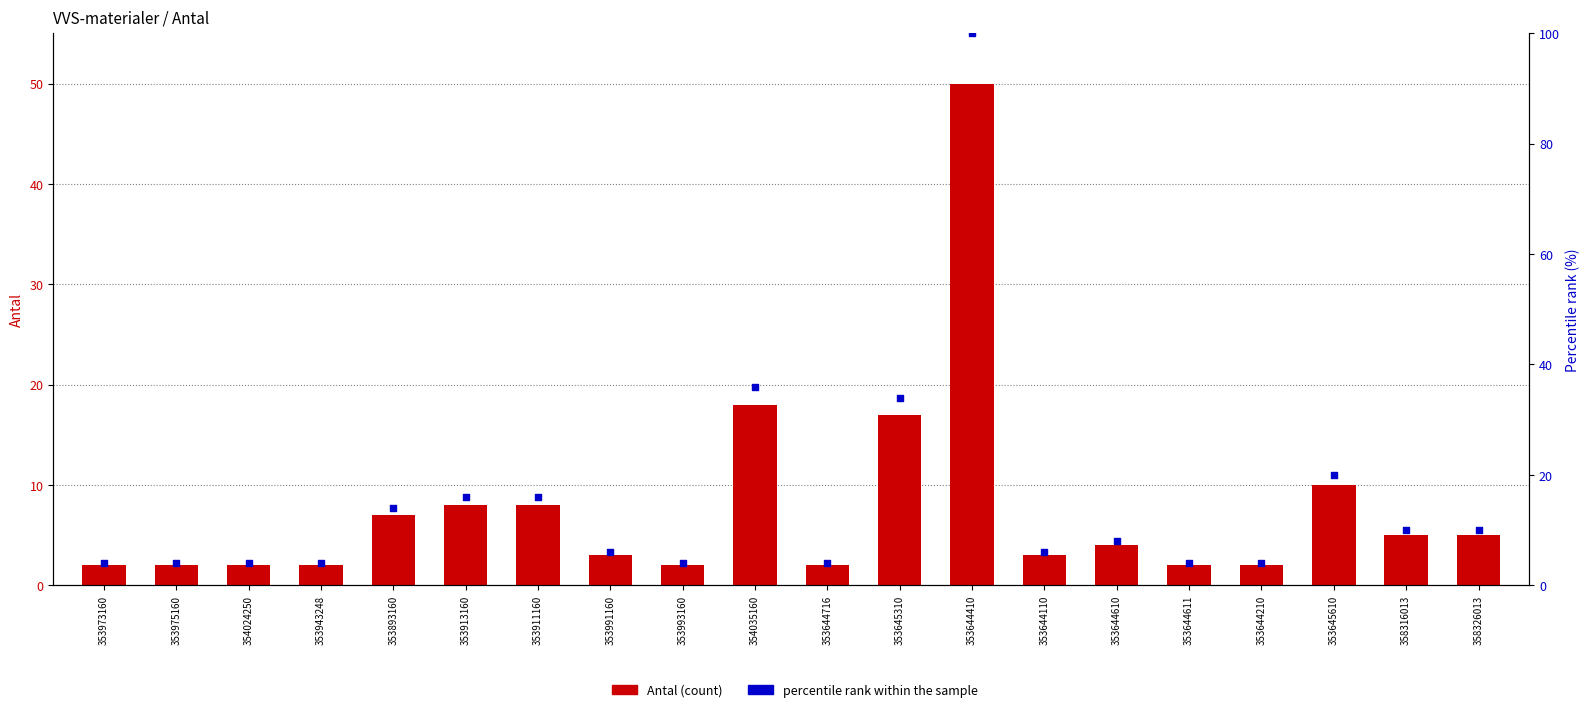

What is the total value across all series at 353644110?

9.0